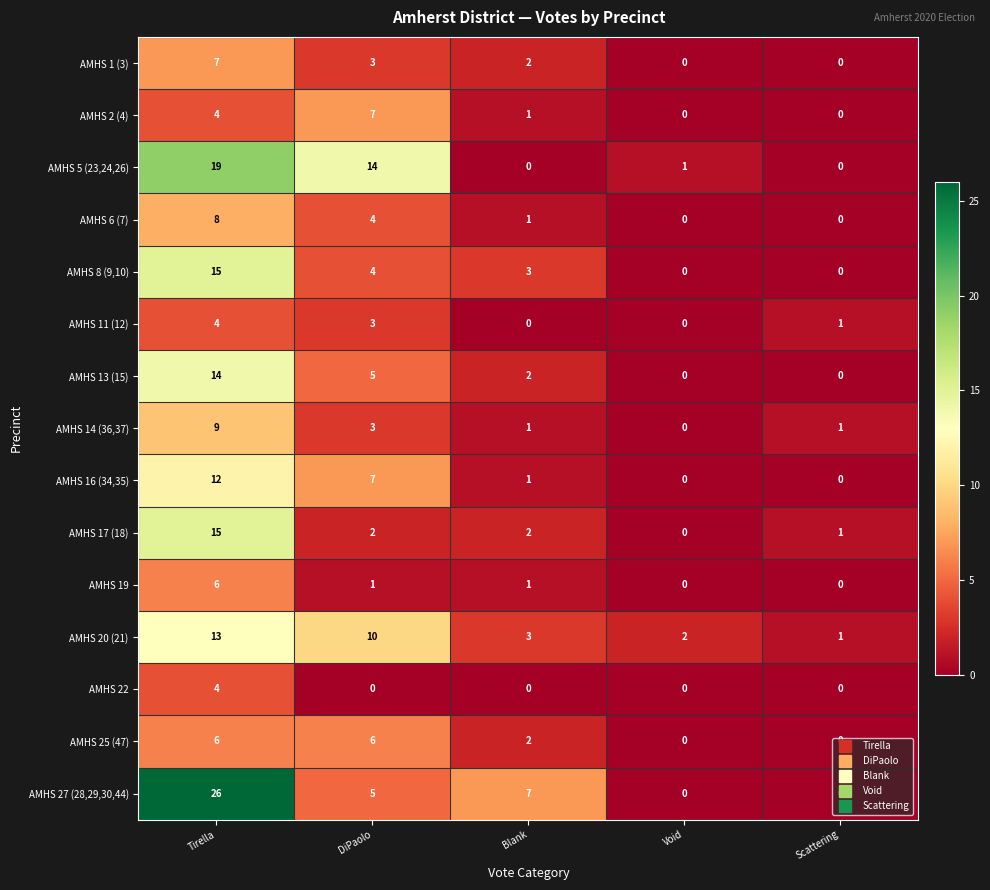

The value of AMHS 1 (3) at Void is 3. True or false?

False